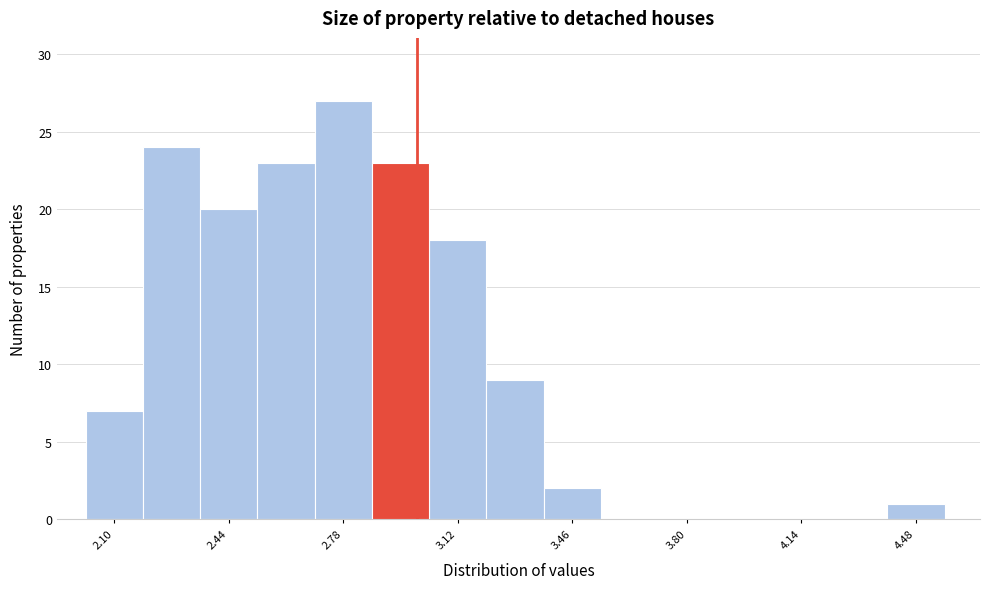

Around what value on the x-axis is the tallest bar? Give the approximate position of its centre, as read against the axis.

2.80